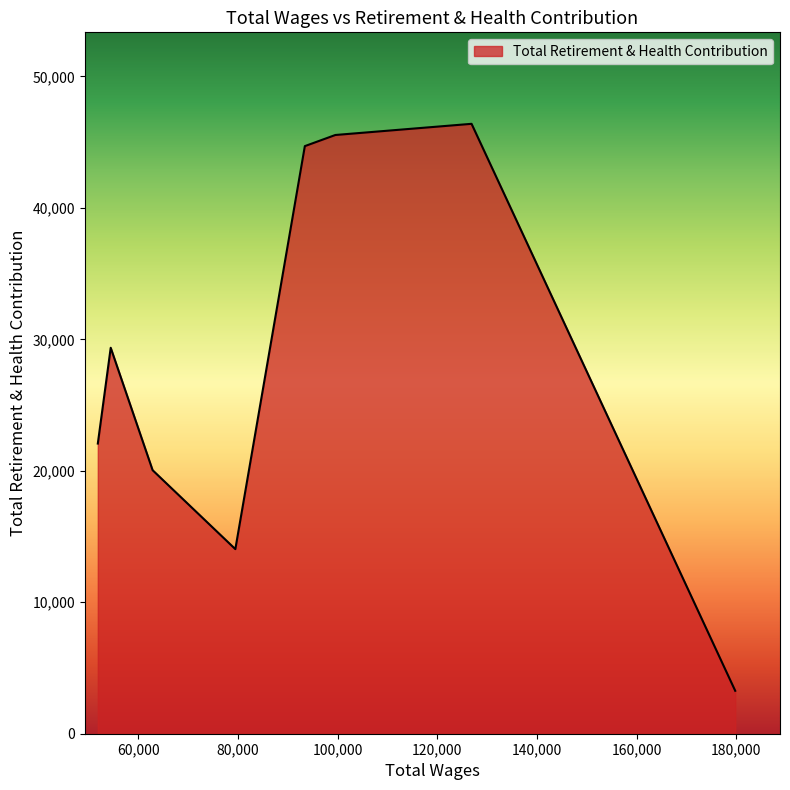

What is the average value?

28177